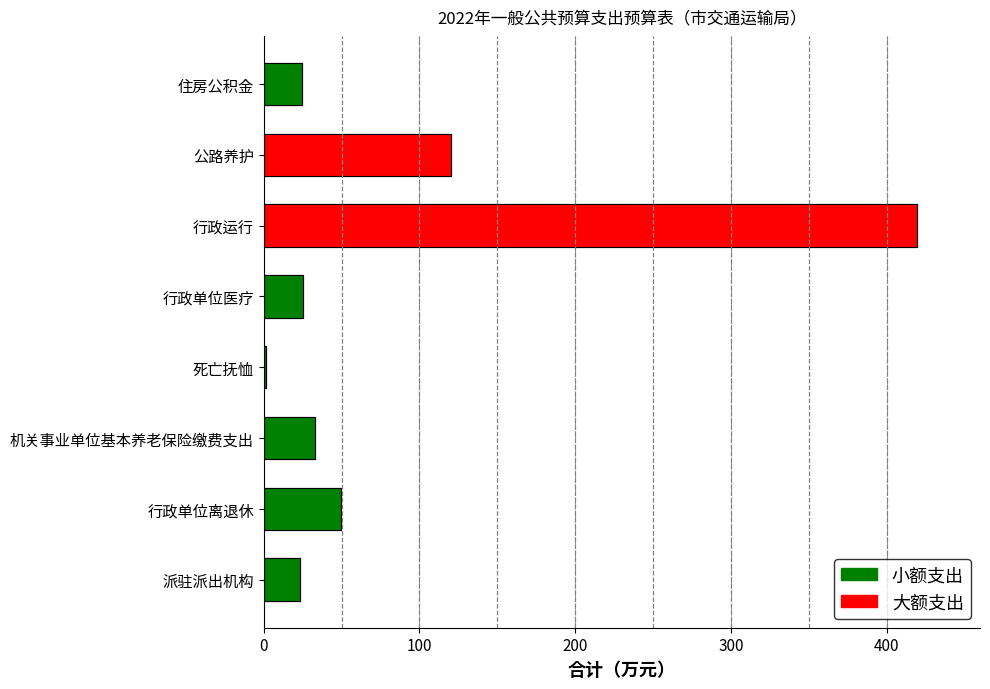

Which label corresponds to the smallest value in the chart?

死亡抚恤